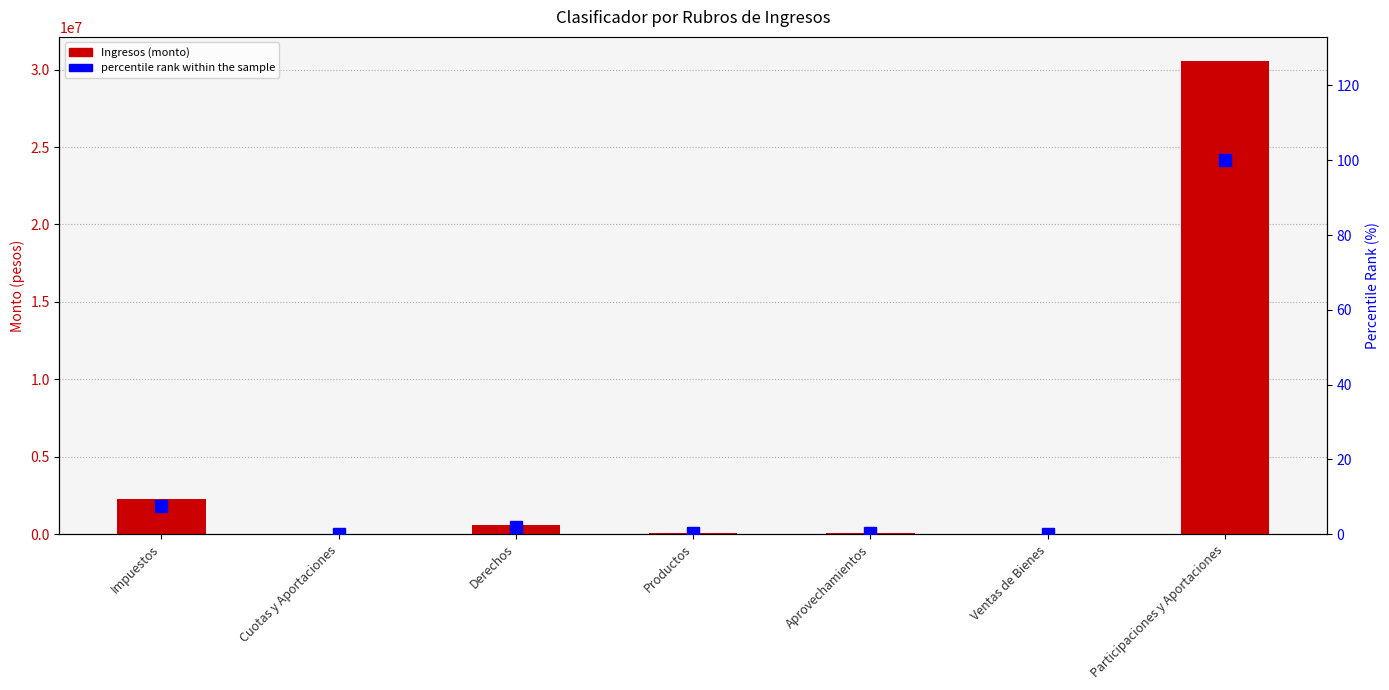

What position from the right is Participaciones y Aportaciones?

1